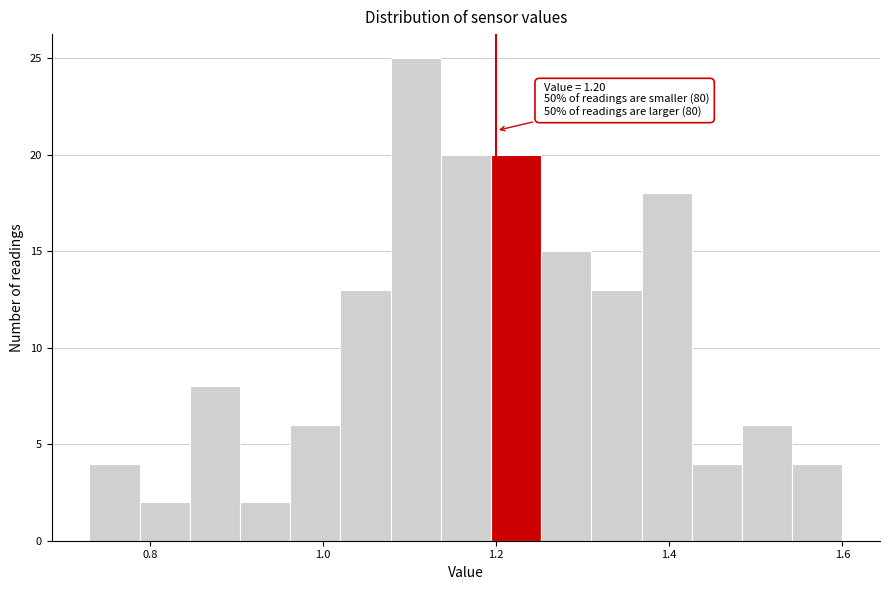

Read against the x-axis, roughly where is the centre of the tallest bar?

1.10